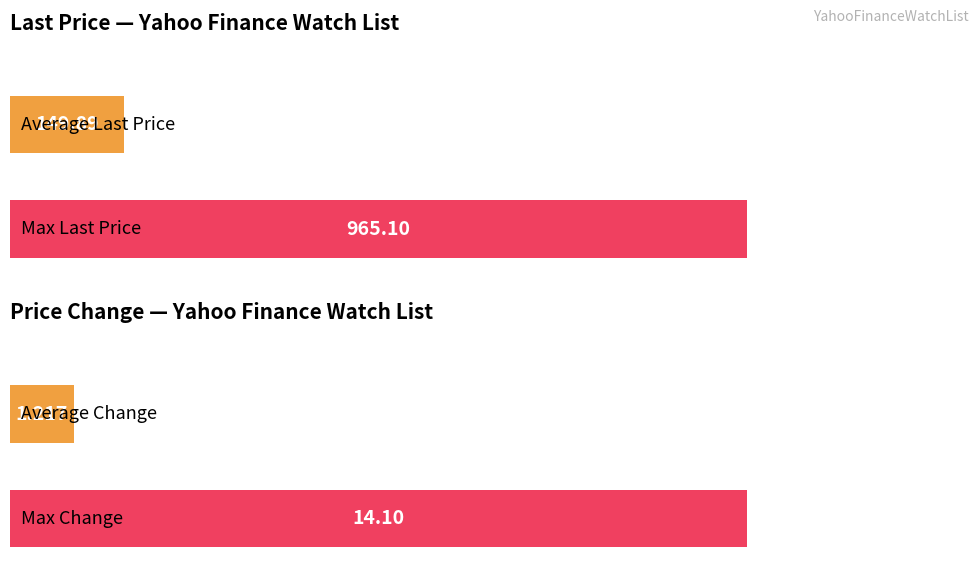

How many values in Change are above zero?

13